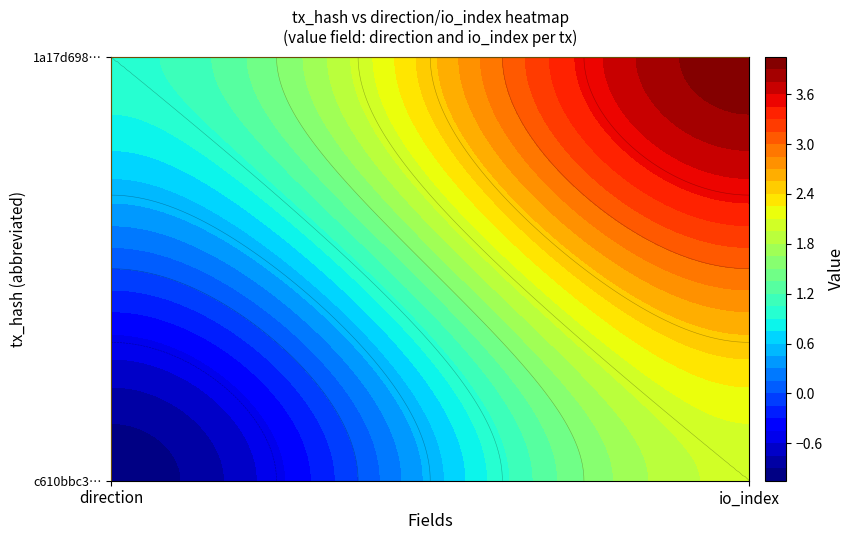

Between 1 and 0, which is larger?

1